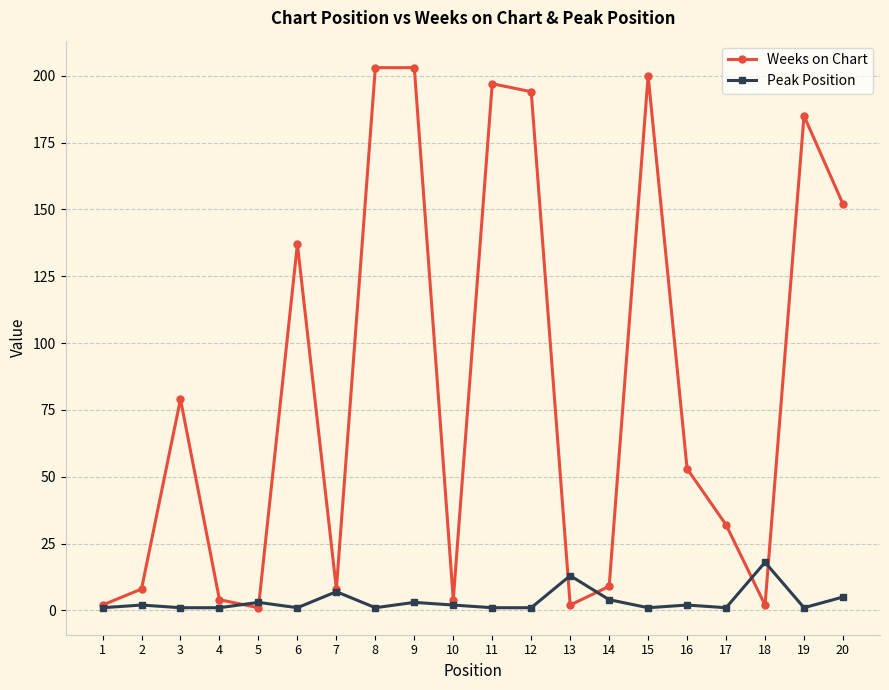

The Peak Position series shows 7 at 7. True or false?

True